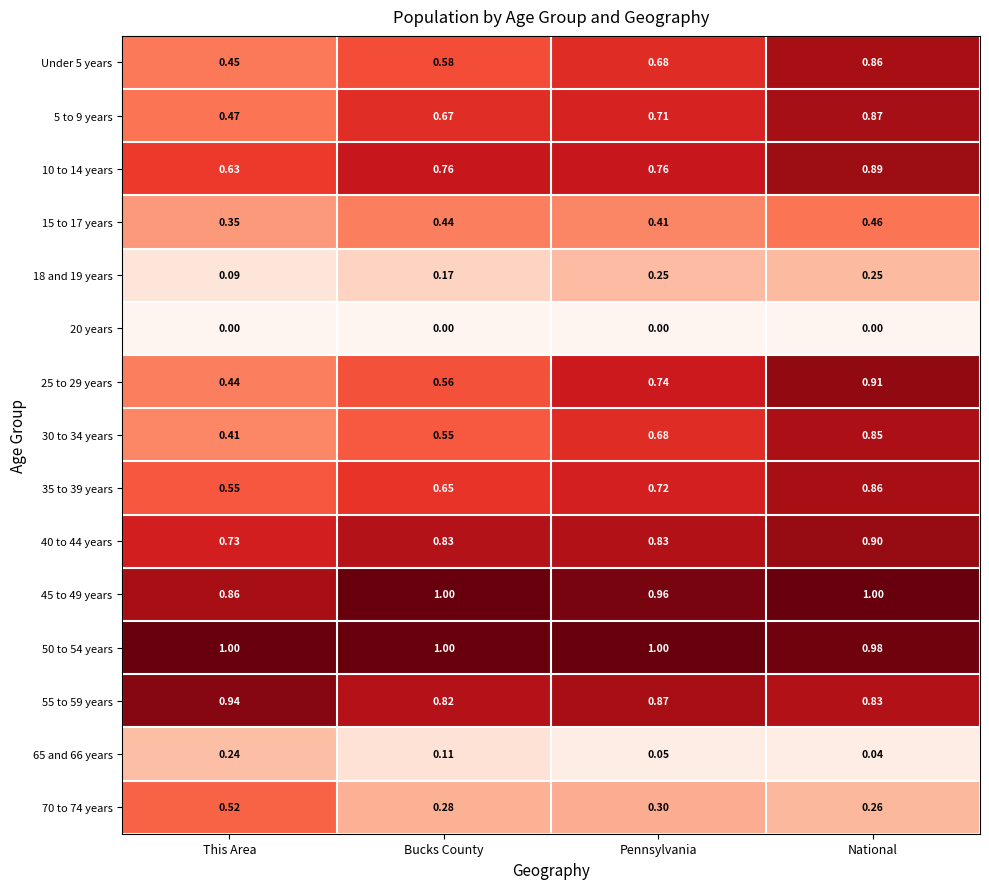

At which label does 5 to 9 years reach its peak?

National